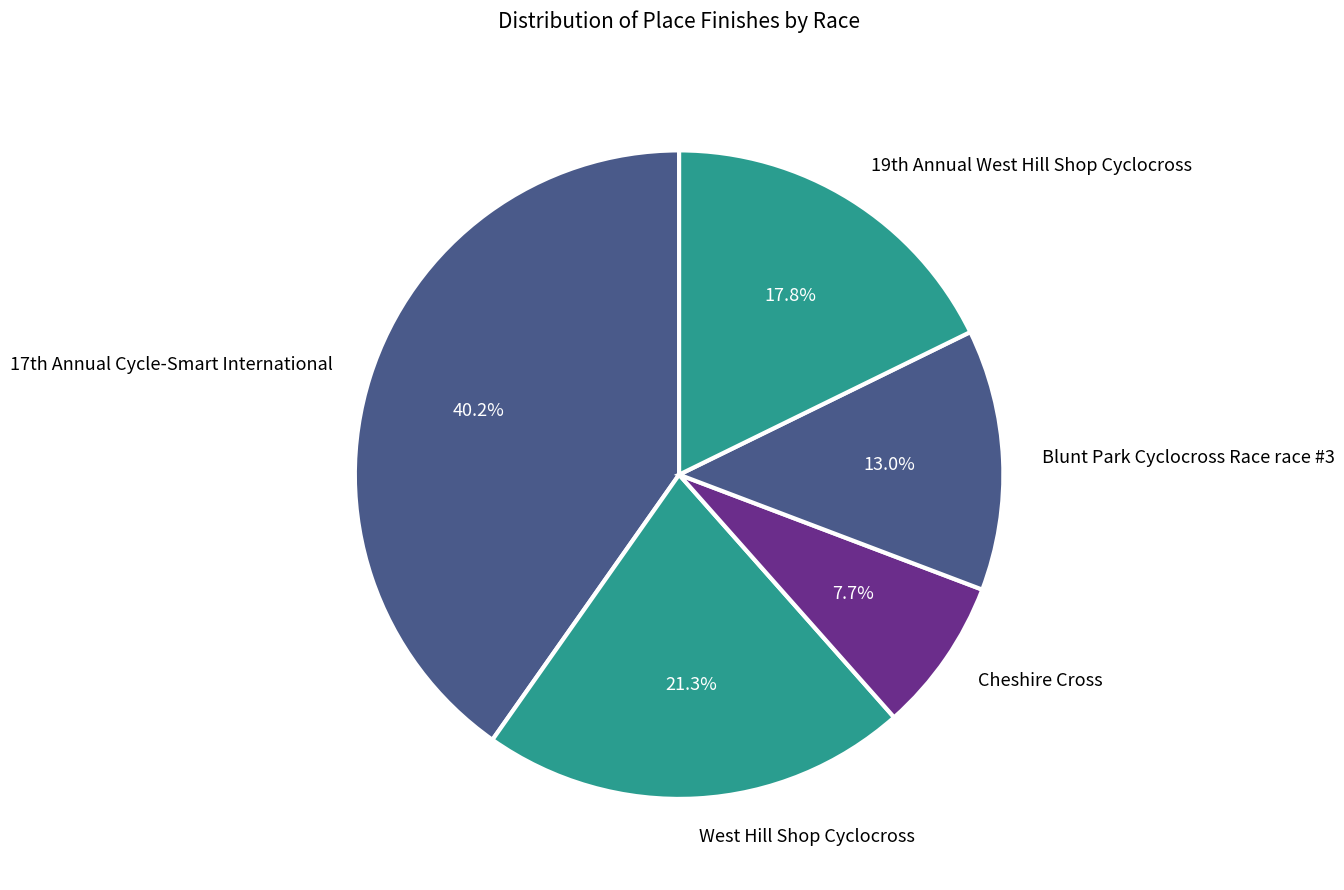

What is the smallest slice in the pie chart?

Cheshire Cross